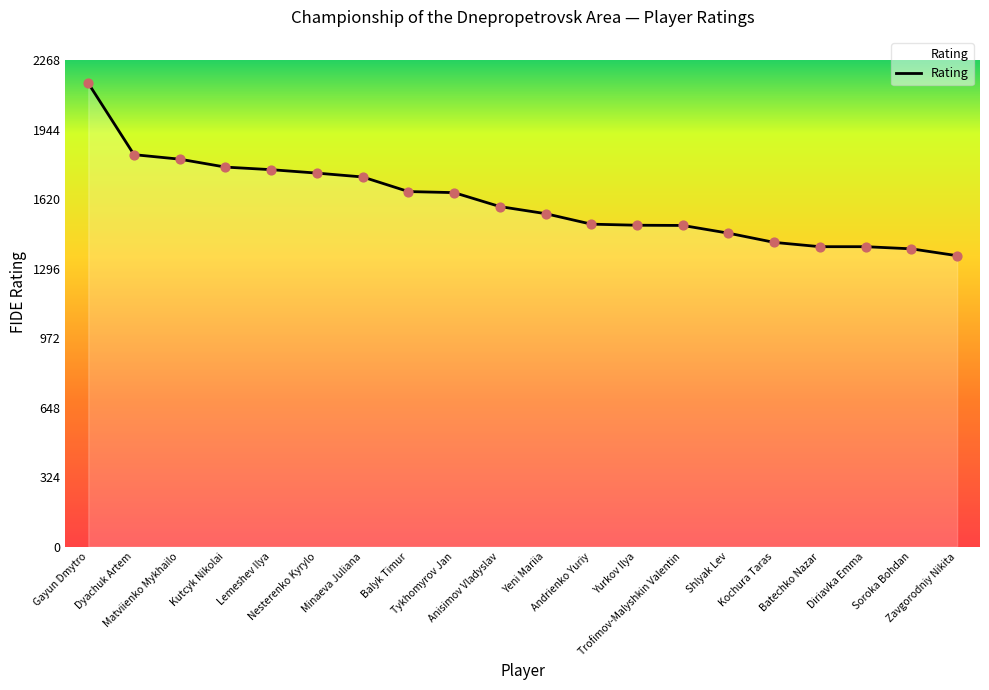

What is the ratio of the value at Kutcyk Nikolai to the value at Soroka Bohdan?

1.3